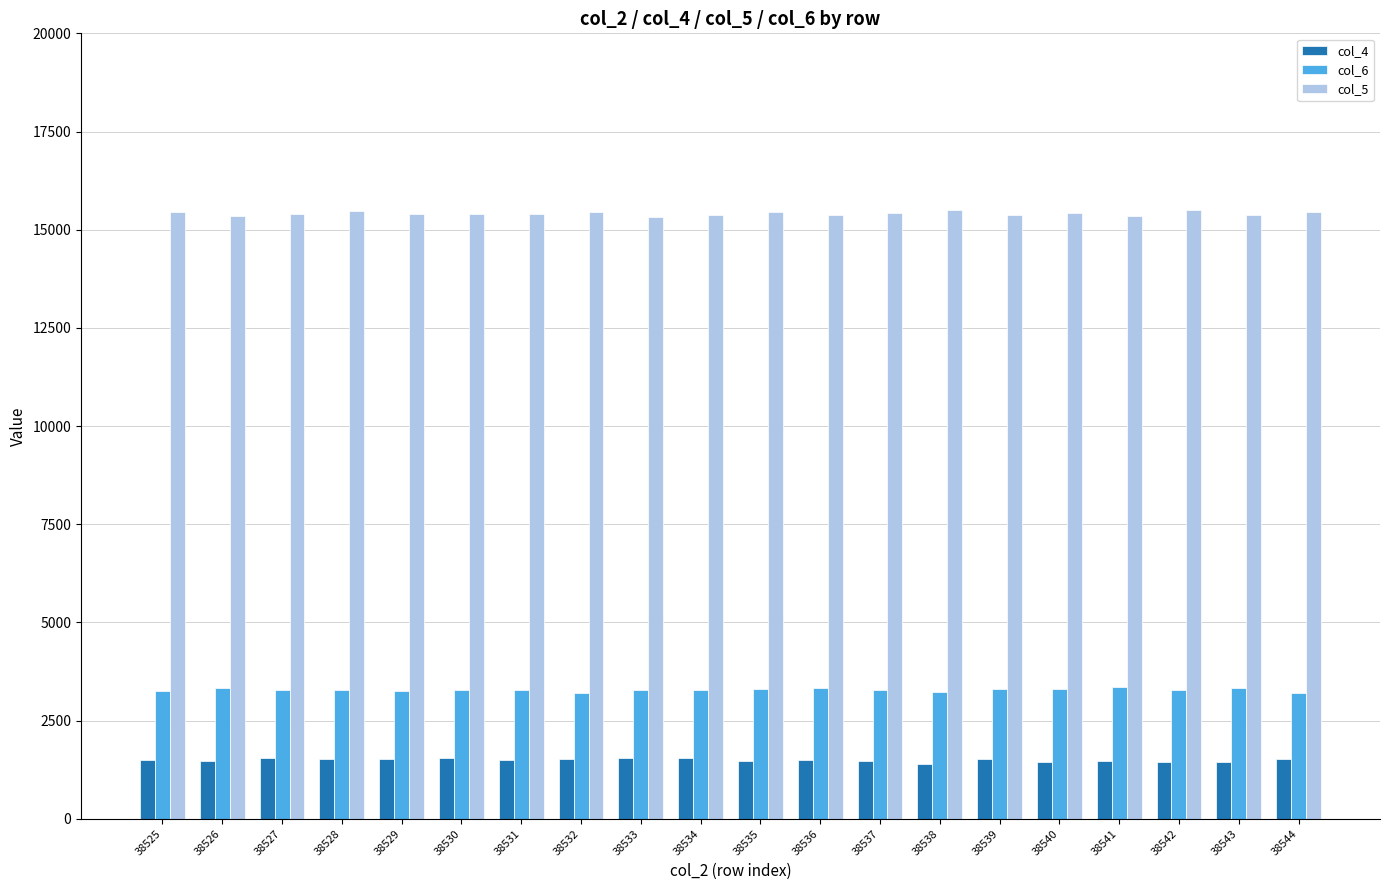

What is the sum of all col_4 values?

29972